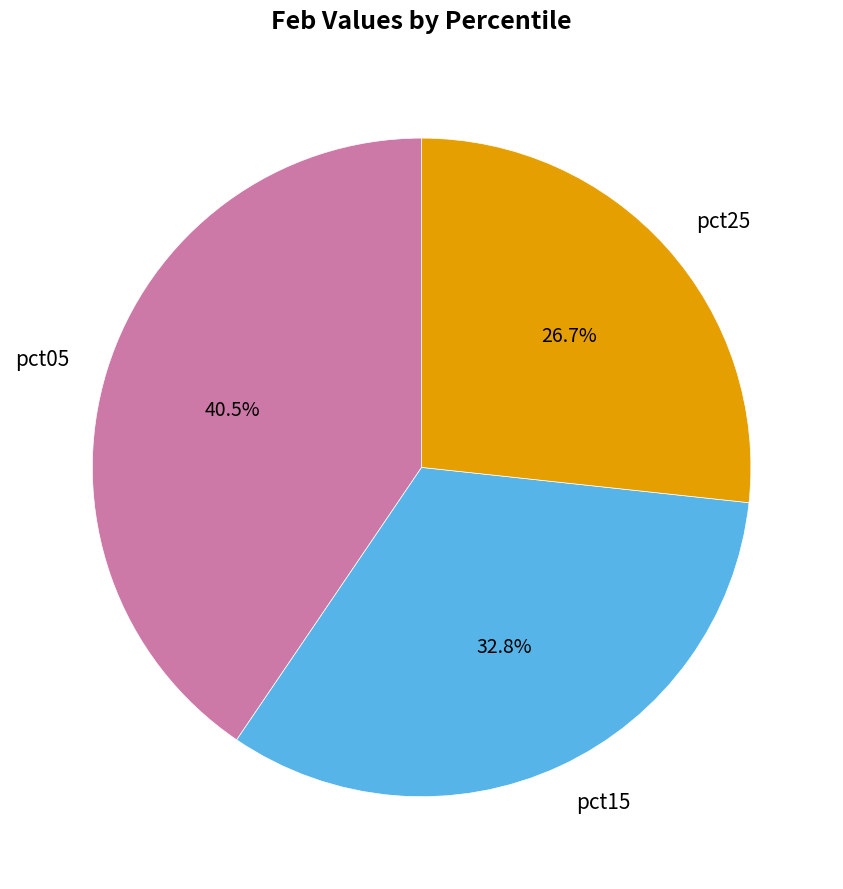

Does any single category account for the majority?

No